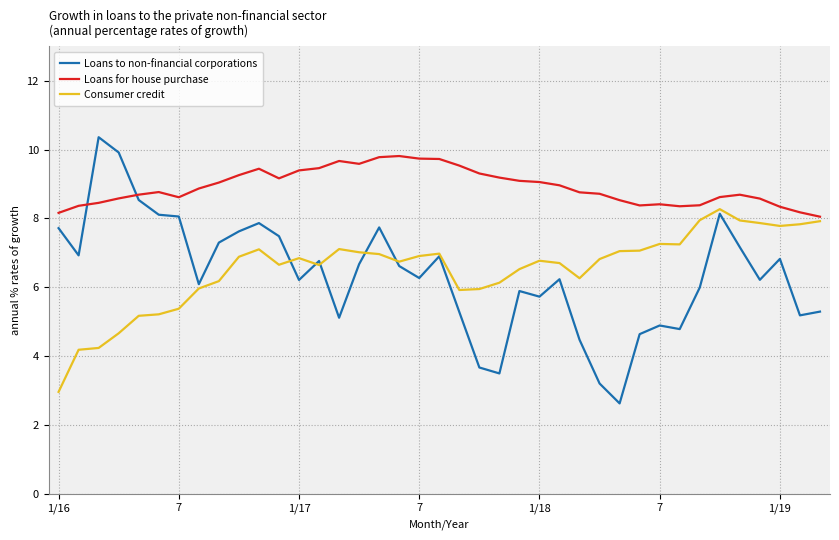

True or false: Loans for house purchase and Loans to non-financial corporations cross at least once.

True